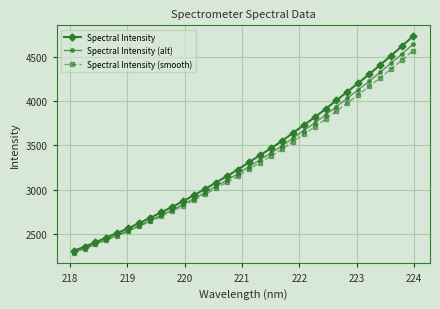

Which series has the largest range (max minus min)?

Spectral Intensity